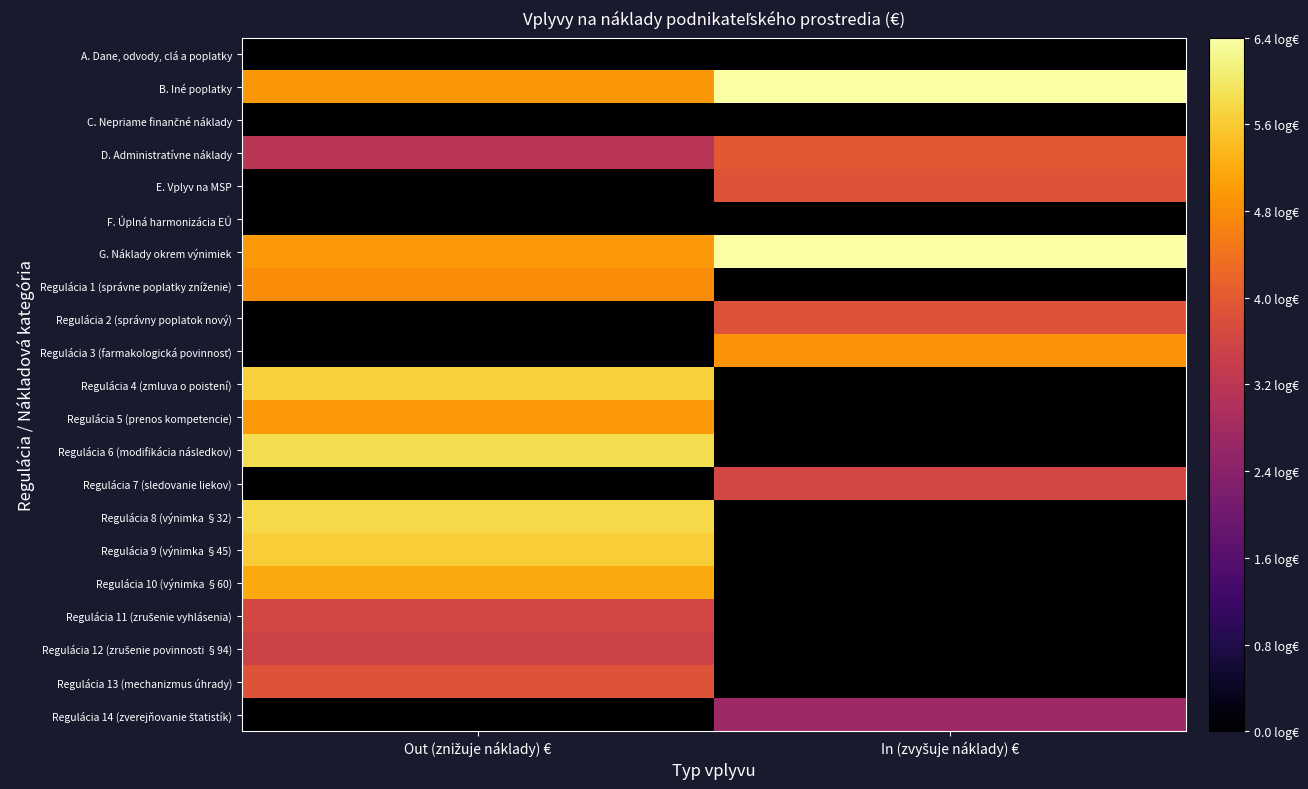

At which category is the sum across all series the highest?

Out (znižuje náklady) €